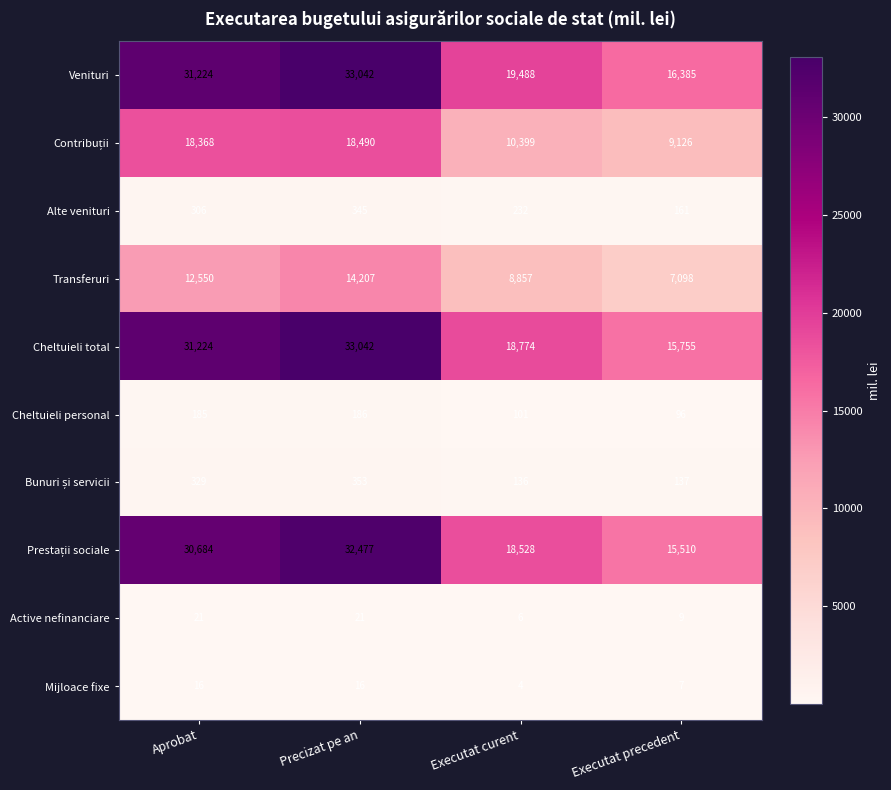

What is the sum of all Transferuri values?

42712